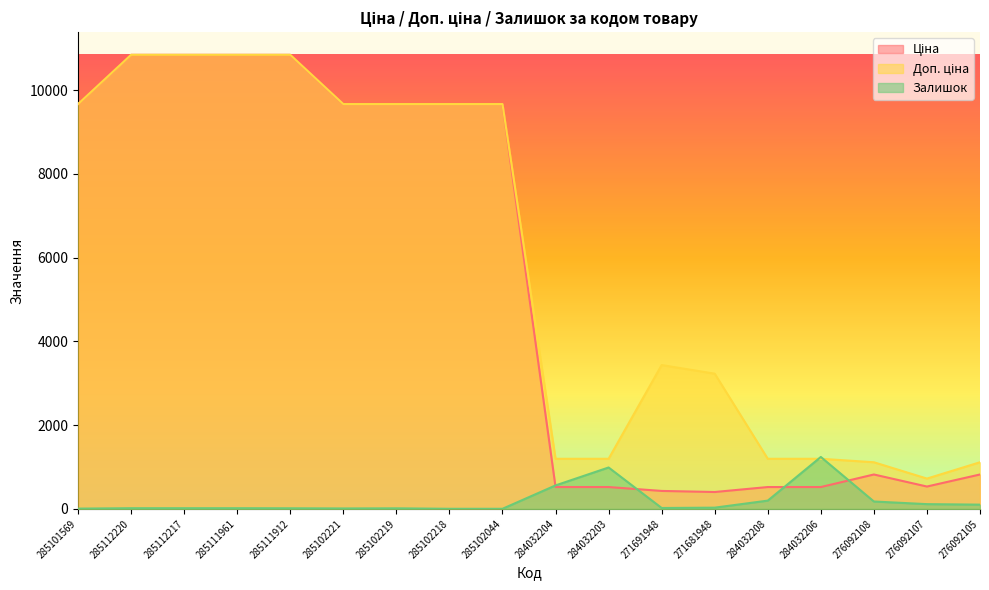

Rank the series by their maximum value, from lowest to highest.

Залишок, Ціна, Доп. ціна